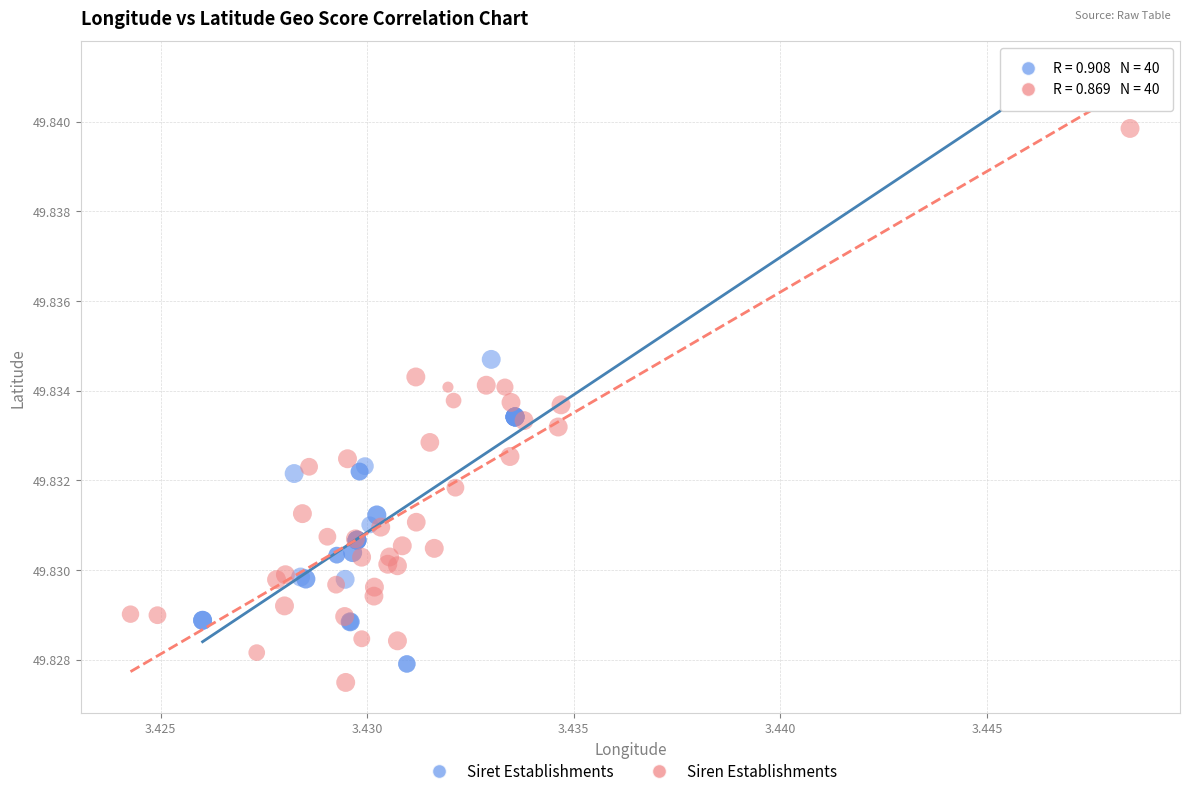

Which series has the largest Y range (max minus min)?

Siren Establishments